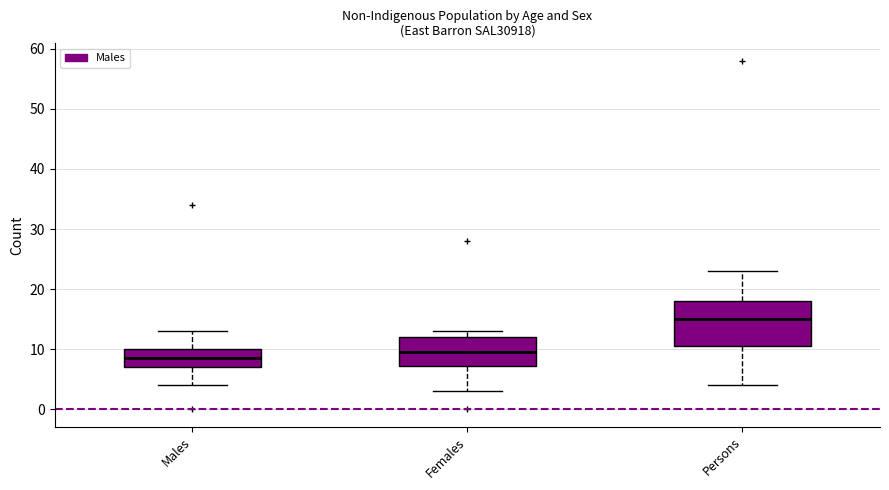

Reading left to right, read every box against the y-axis: the position of its median line, the range the box covers, and the ends of its whiskers. The values are not printed on the chart, so give them approximately, as read against the axis.

Males: median 9, box 7 to 10, whiskers 4 to 13
Females: median 10, box 7 to 12, whiskers 3 to 13
Persons: median 15, box 11 to 18, whiskers 4 to 23